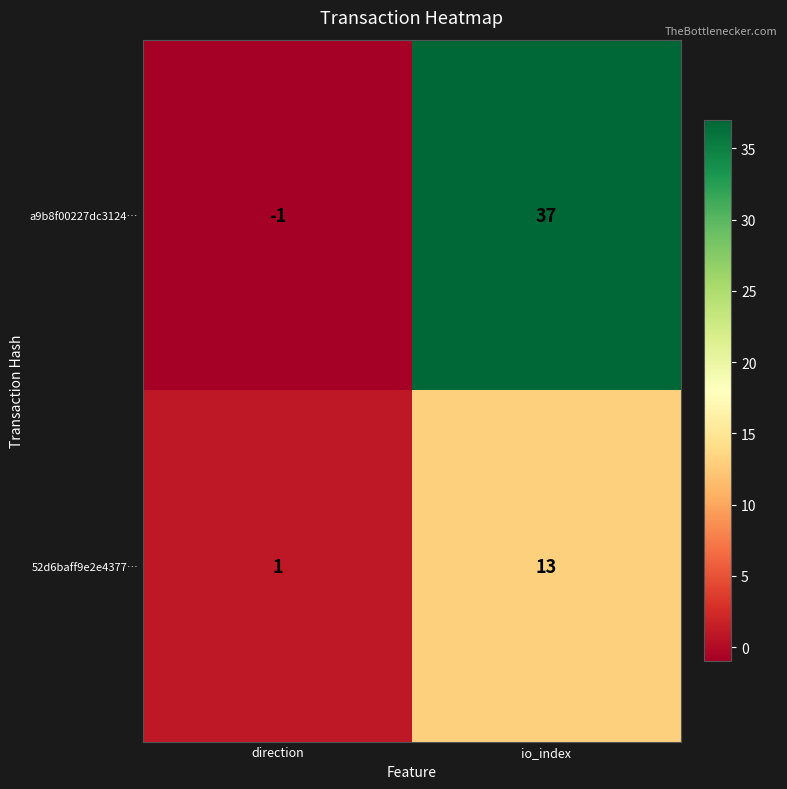

At which label is a9b8f00227dc3124… closest to 18?

direction